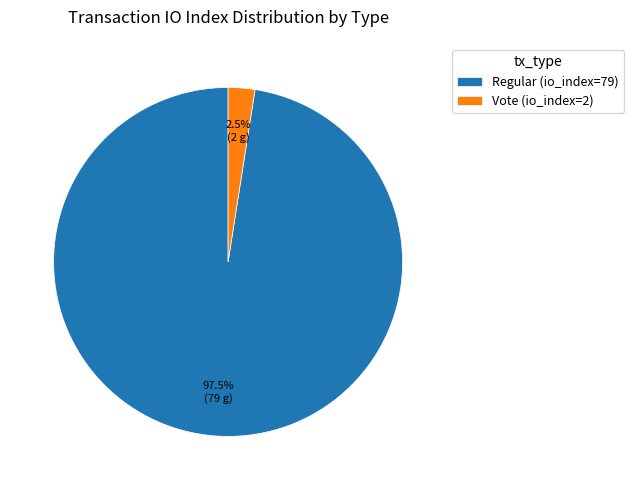

Which category has the biggest portion of the pie?

Regular (io_index=79)